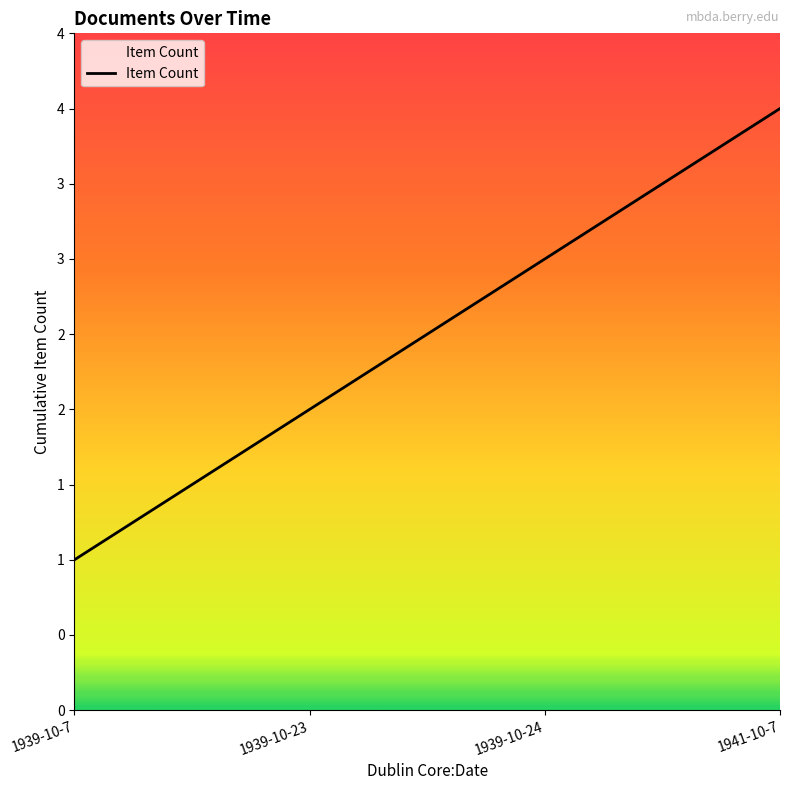

What is the value of the 1st point from the left?

1